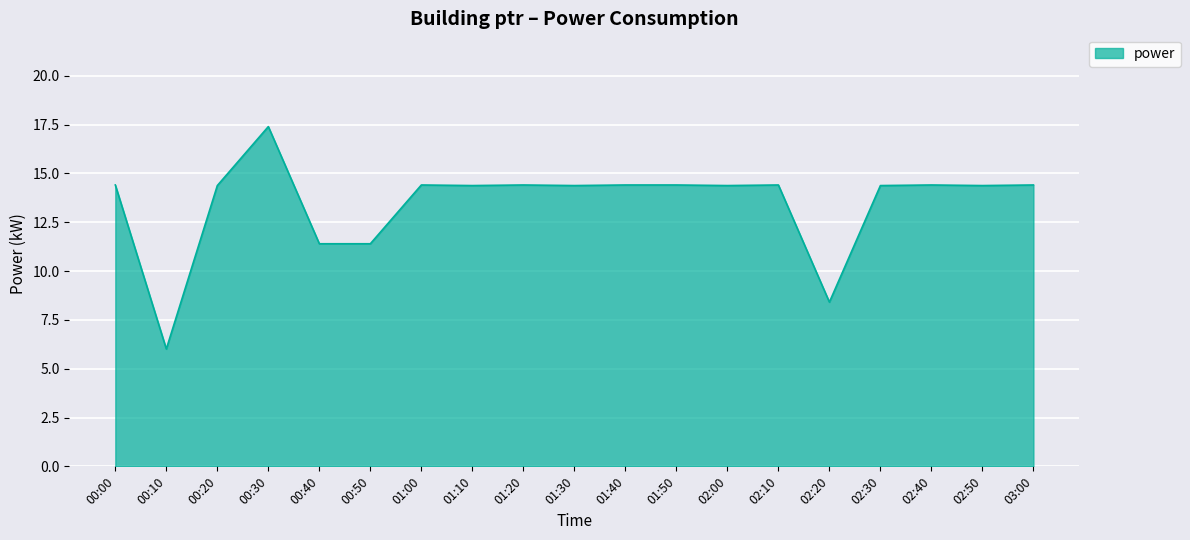

Where does the data first go above 14?

00:00